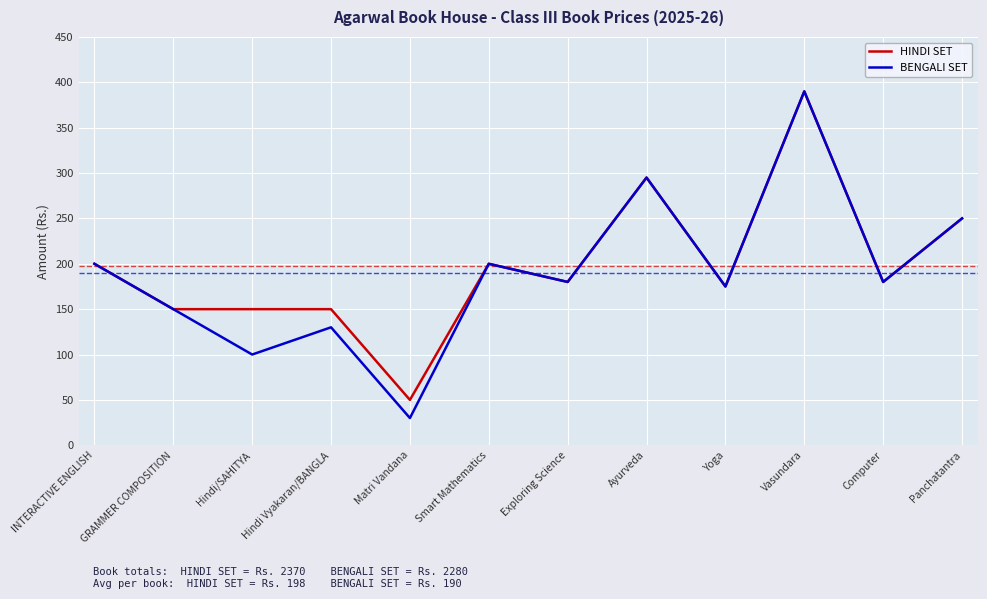

At which category does the chart reach its minimum across all series?

Matri Vandana